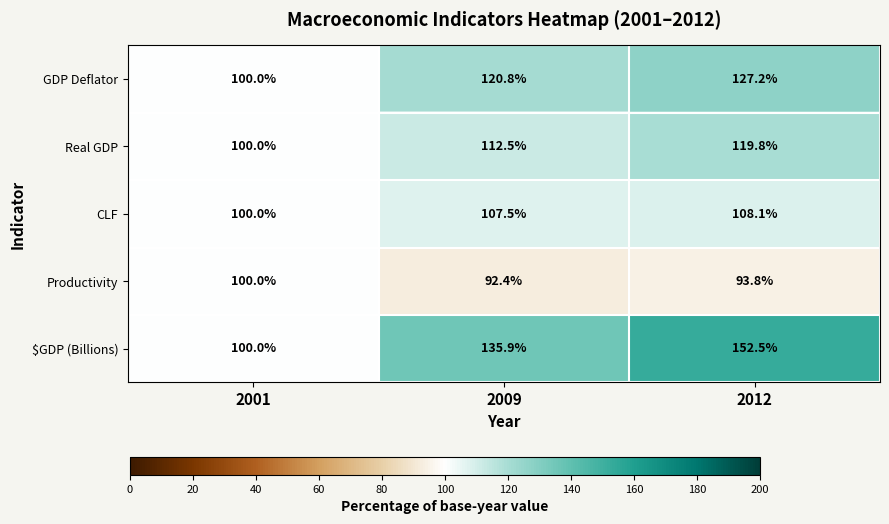

What is the difference between the second highest and minimum values in the $GDP (Billions) series?

35.9